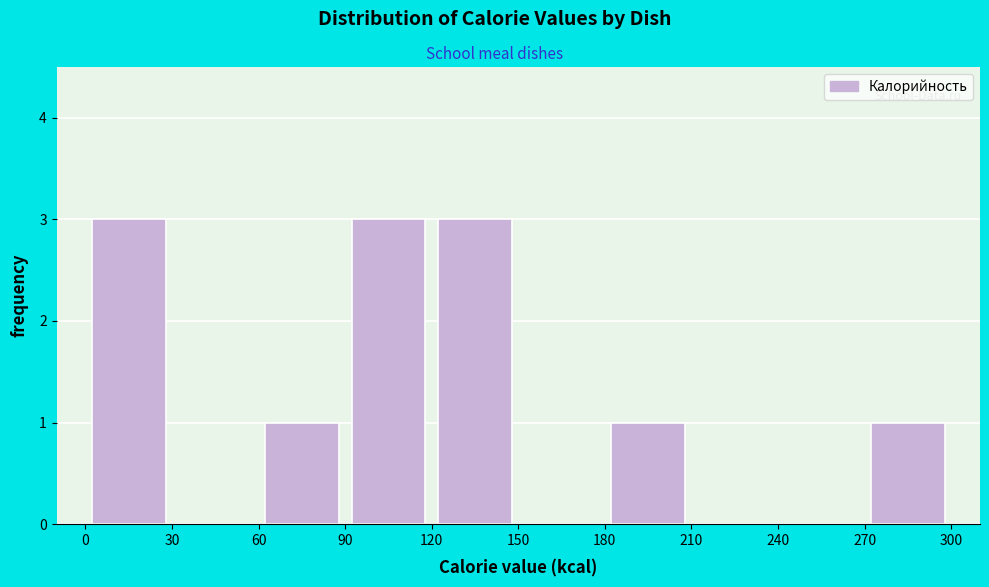

How tall is the bar that spans 60 to 90 on the x-axis? The values are not printed on the chart, so give them approximately, as read against the axis.

1